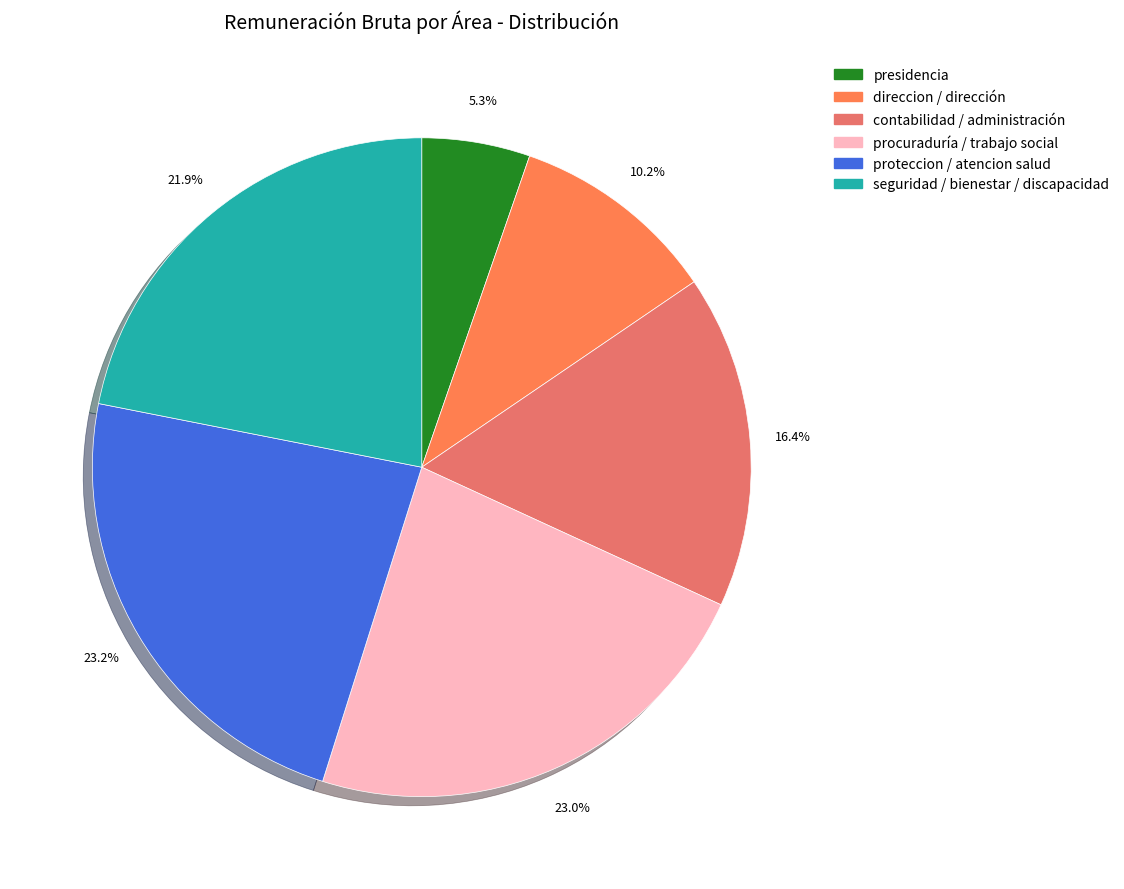

How many slices are in this pie chart?

6